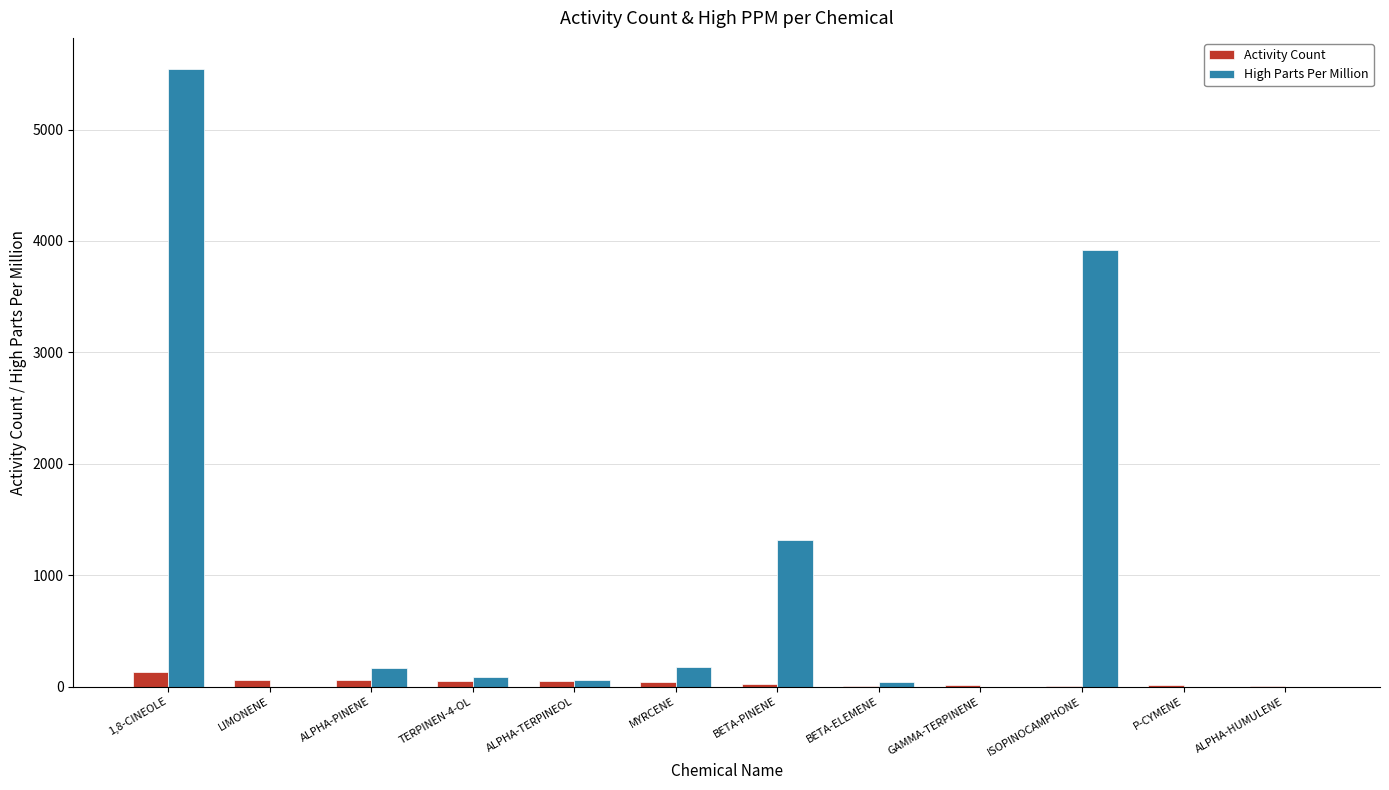

At which label does High Parts Per Million reach its peak?

1,8-CINEOLE